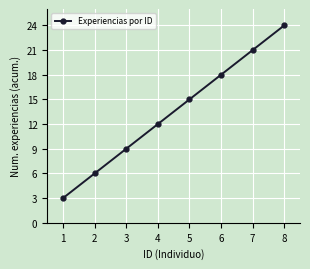

The chart shows a value of 5 at 7. True or false?

False